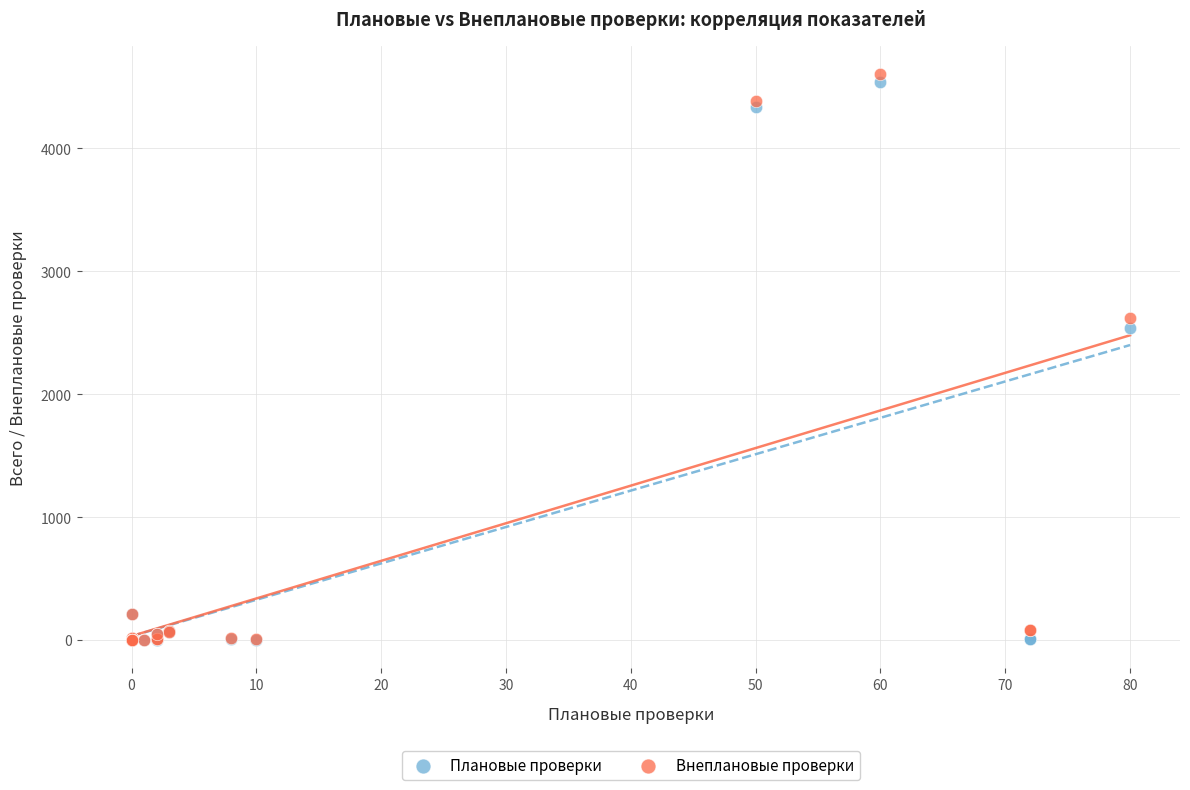

Which series contains the highest Y value?

Внеплановые проверки